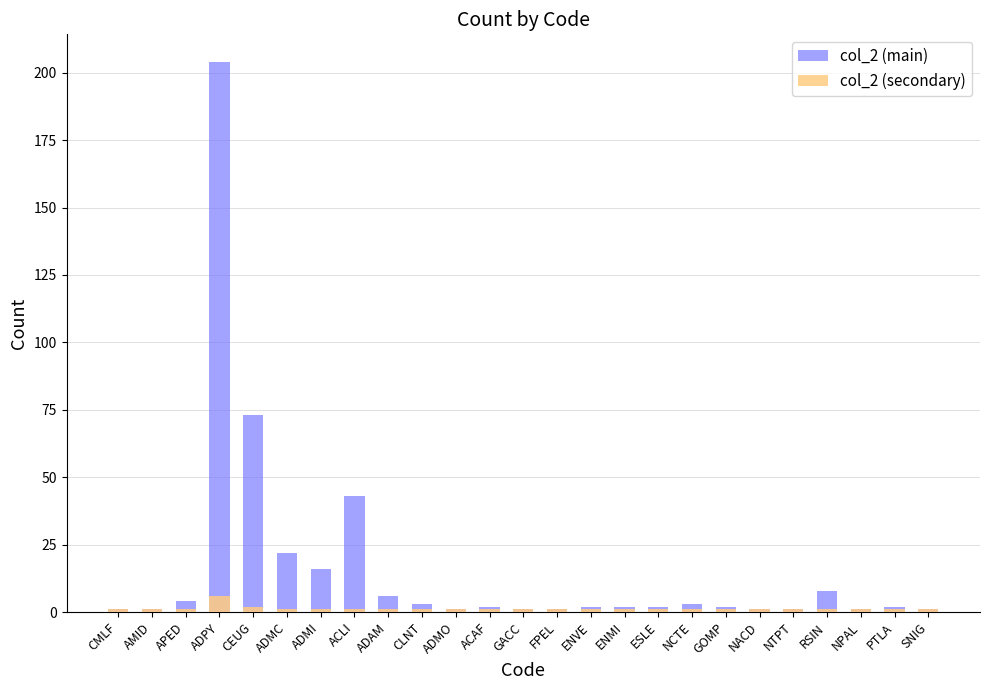

True or false: col_2 (secondary) has a value of 1 at CLNT.

True